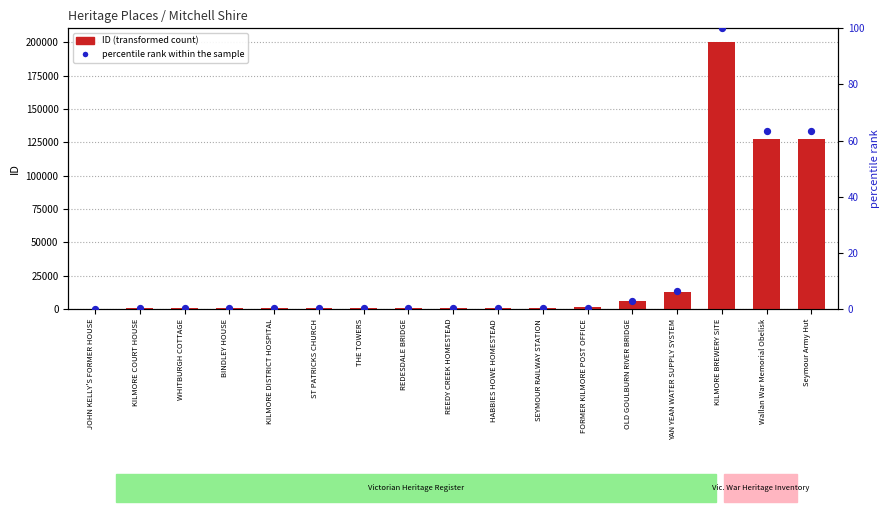

What are all the series names shown in the legend?

ID (transformed count), percentile rank within the sample